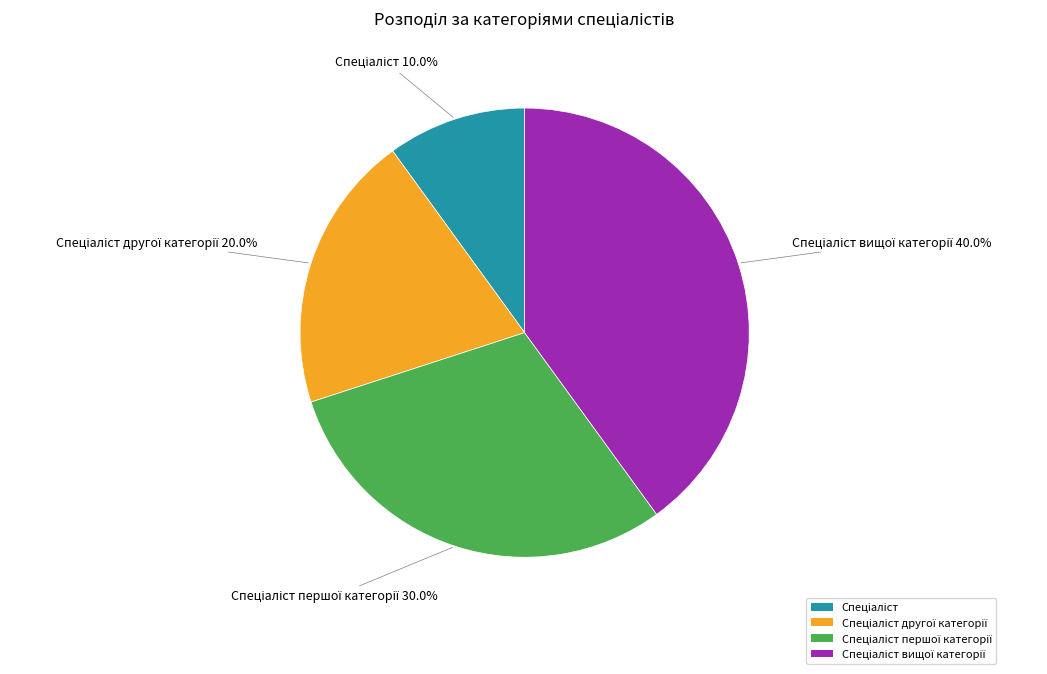

Is there any slice that represents more than half of the pie?

No